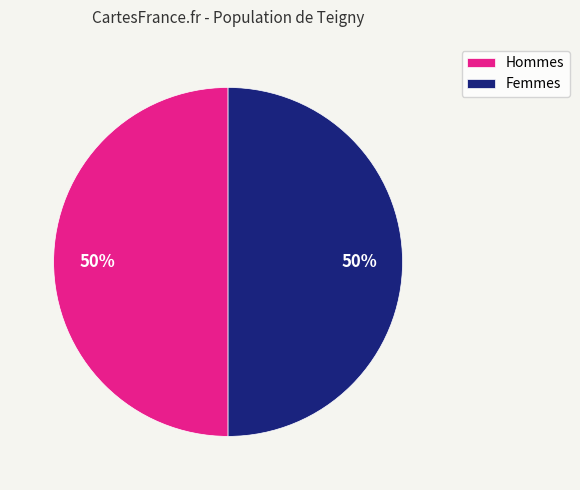

To the nearest percent, what percentage of the pie is Femmes?

50%